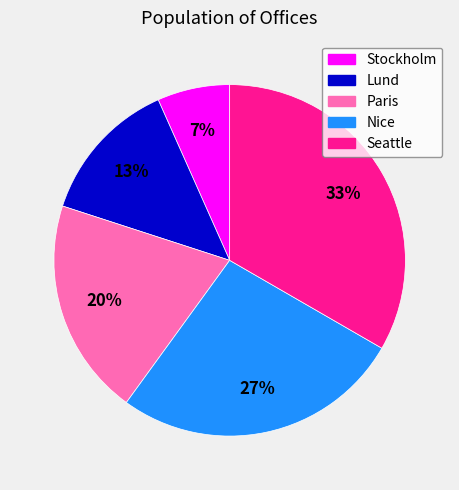

To the nearest percent, what is the average slice percentage?

20%